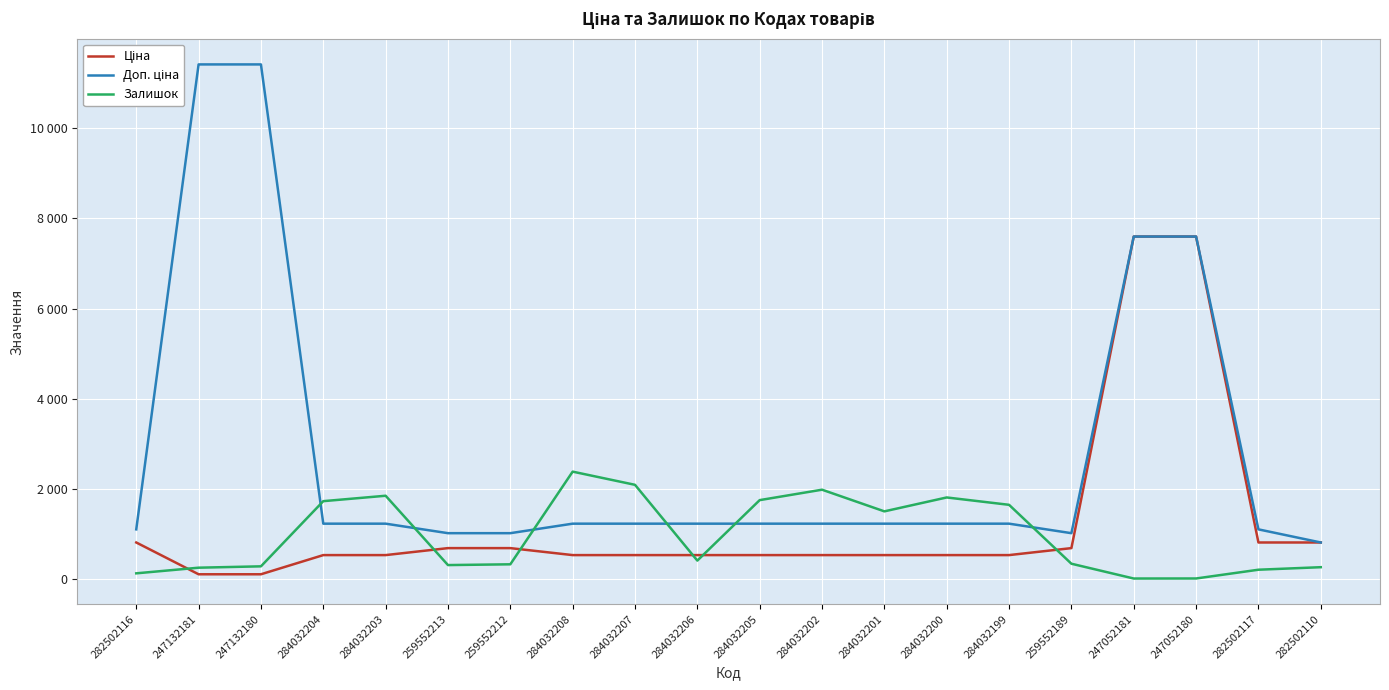

The value of Залишок at 284032202 is 2853.4. True or false?

False